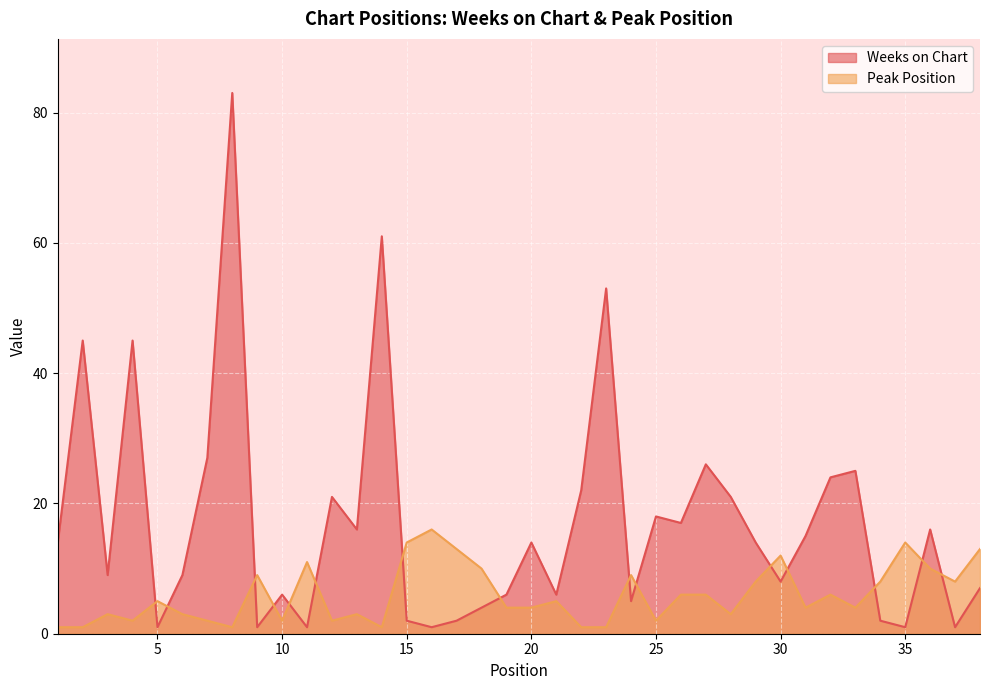

Reading left to right, transcribe all the data shown in this chart.

Weeks on Chart: 1=14	2=45	3=9	4=45	5=1	6=9	7=27	8=83	9=1	10=6	11=1	12=21	13=16	14=61	15=2	16=1	17=2	18=4	19=6	20=14	21=6	22=22	23=53	24=5	25=18	26=17	27=26	28=21	29=14	30=8	31=15	32=24	33=25	34=2	35=1	36=16	37=1	38=7
Peak Position: 1=1	2=1	3=3	4=2	5=5	6=3	7=2	8=1	9=9	10=2	11=11	12=2	13=3	14=1	15=14	16=16	17=13	18=10	19=4	20=4	21=5	22=1	23=1	24=9	25=2	26=6	27=6	28=3	29=8	30=12	31=4	32=6	33=4	34=8	35=14	36=10	37=8	38=13